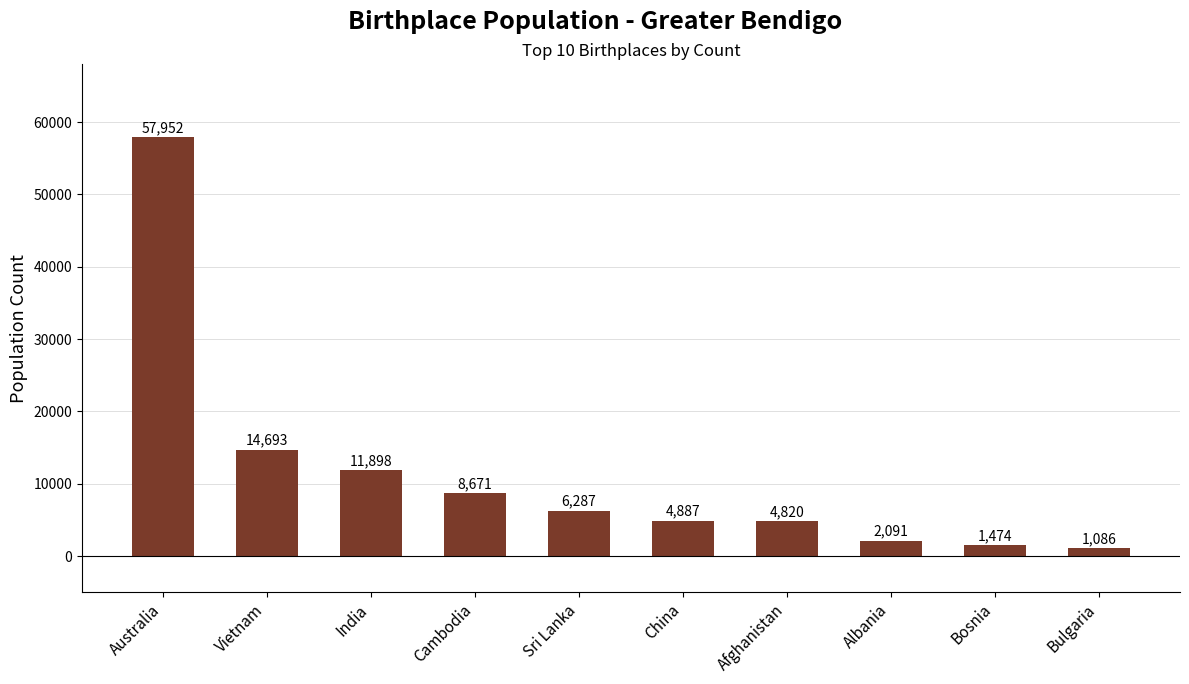

Rank the categories by value from highest to lowest.

Australia, Vietnam, India, Cambodia, Sri Lanka, China, Afghanistan, Albania, Bosnia, Bulgaria